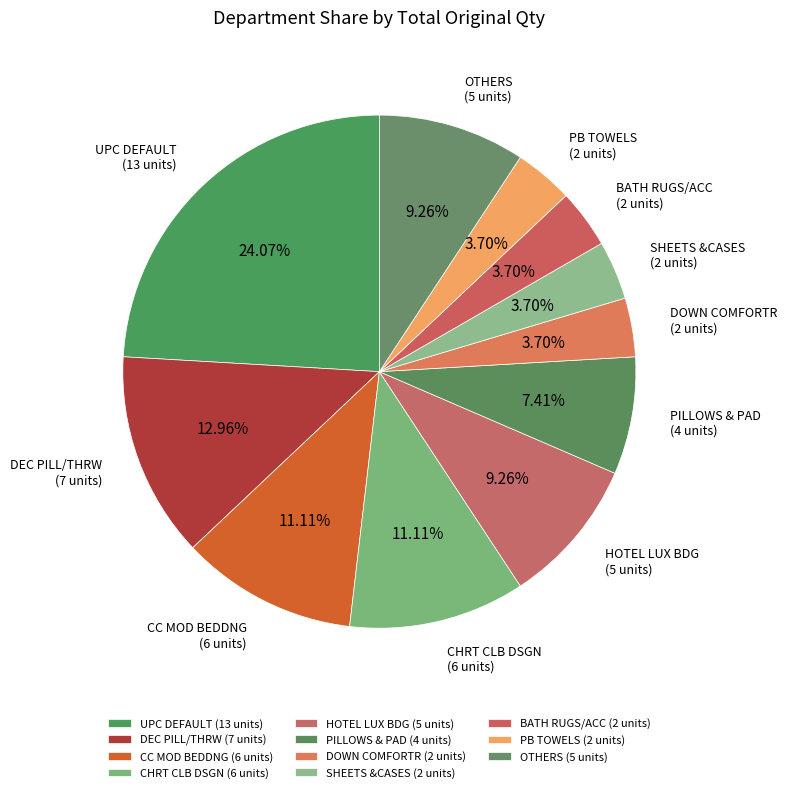

To the nearest percent, what is the average slice percentage?

9%